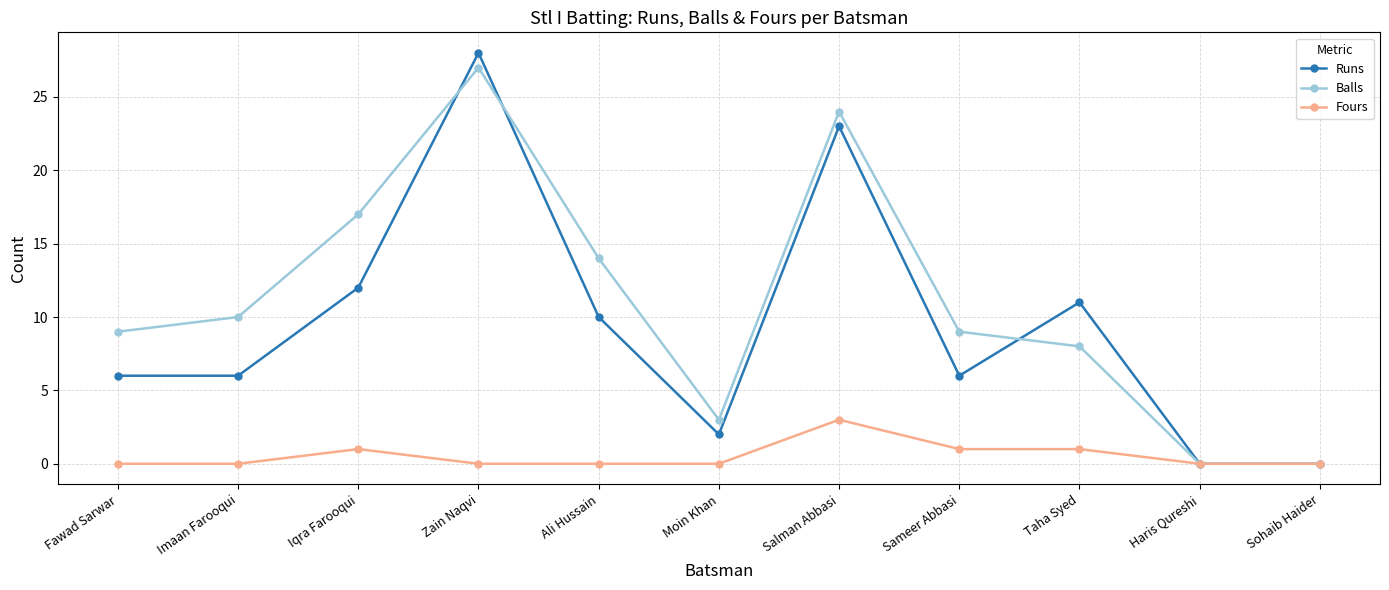

At Fawad Sarwar, list the series in order from smallest to largest.

Fours, Runs, Balls